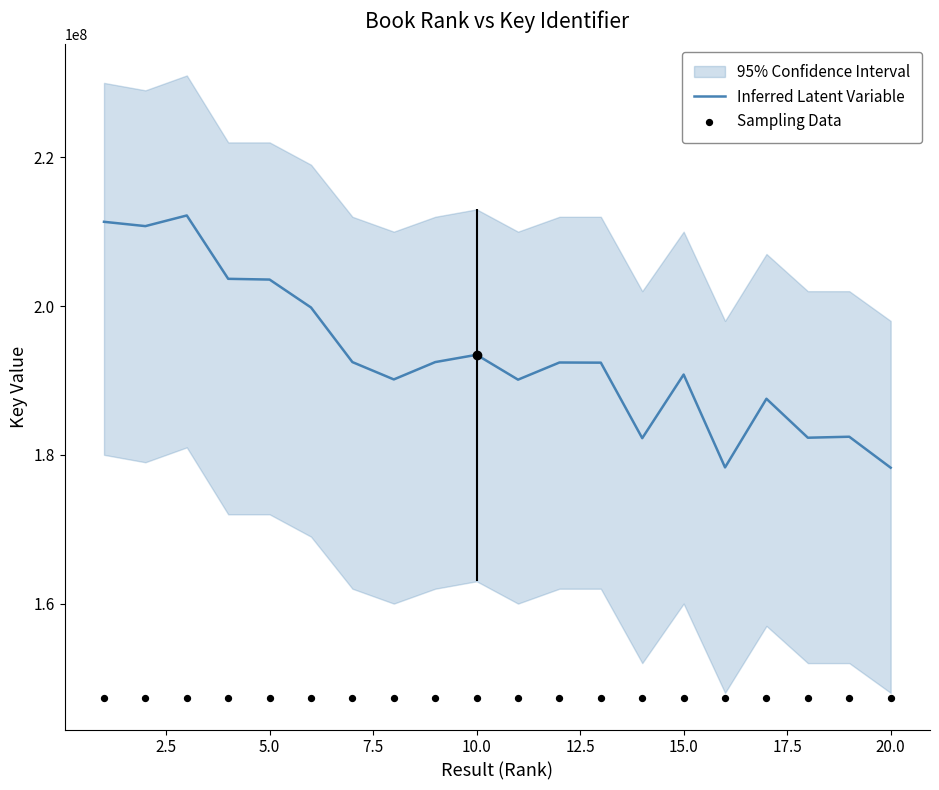

Which series reaches the maximum Y coordinate?

Inferred Latent Variable